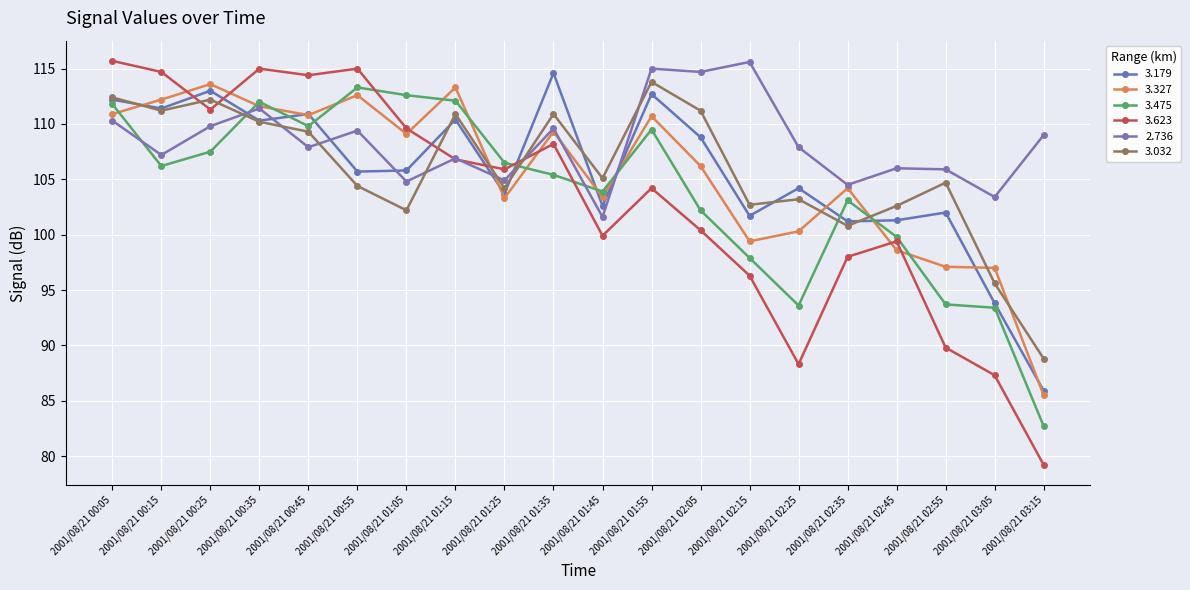

Is the value of 3.179 at 2001/08/21 01:05 greater than the value of 2.736 at 2001/08/21 00:55?

No